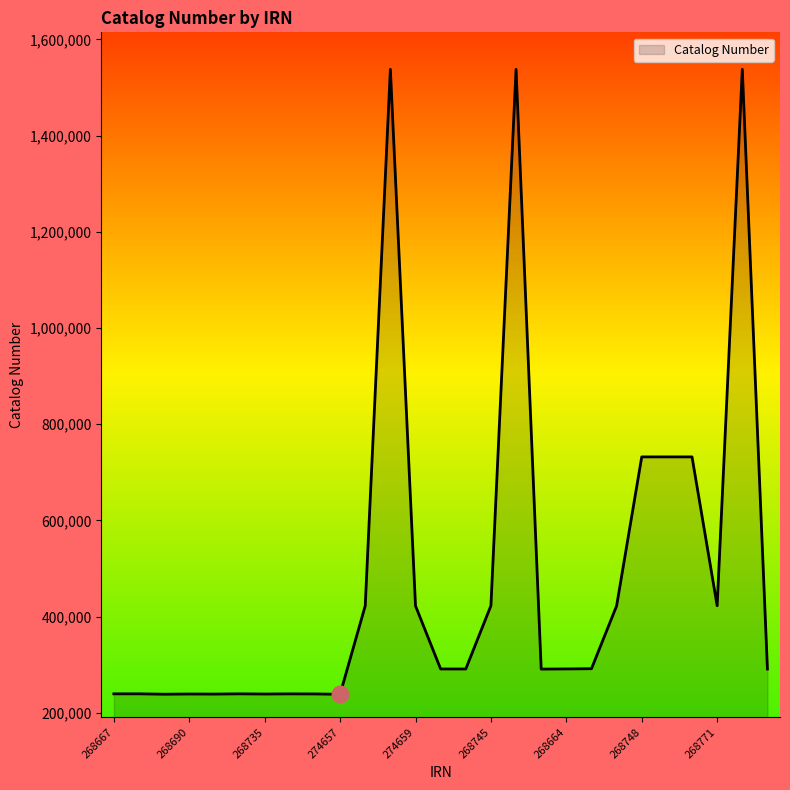

What is the difference between the maximum and minimum values?

1299367